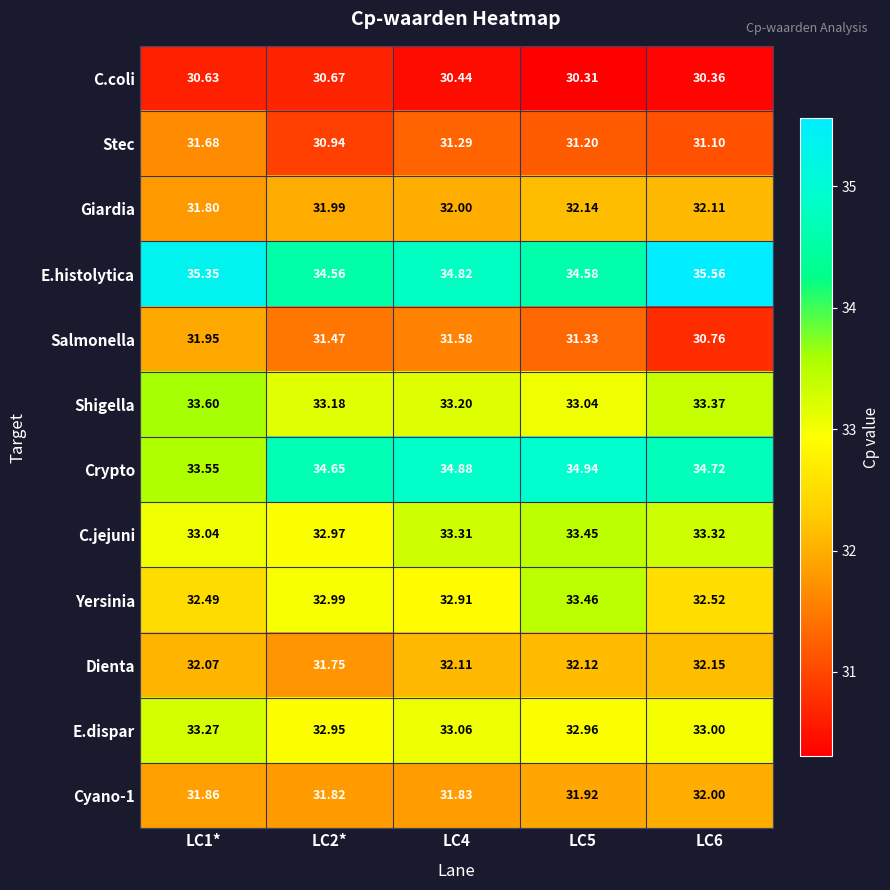

Which series has the largest total across all categories?

E.histolytica